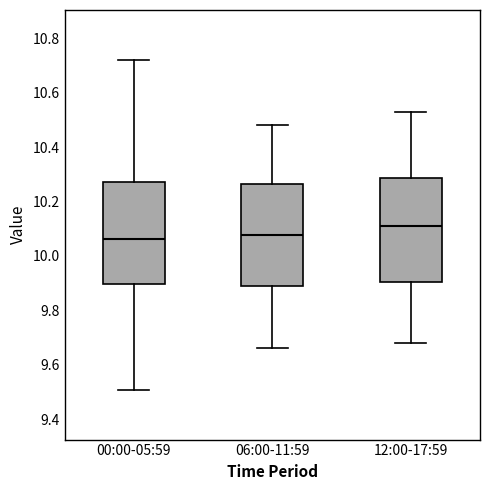

Reading left to right, transcribe this box plot: for each box, give where its median line is, the range the box spans, and where its two whiskers end, as read against the y-axis. The values are not printed on the chart, so give them approximately, as read against the axis.

00:00-05:59: median 10.06, box 9.90 to 10.28, whiskers 9.50 to 10.72
06:00-11:59: median 10.08, box 9.88 to 10.26, whiskers 9.66 to 10.48
12:00-17:59: median 10.12, box 9.90 to 10.28, whiskers 9.68 to 10.54